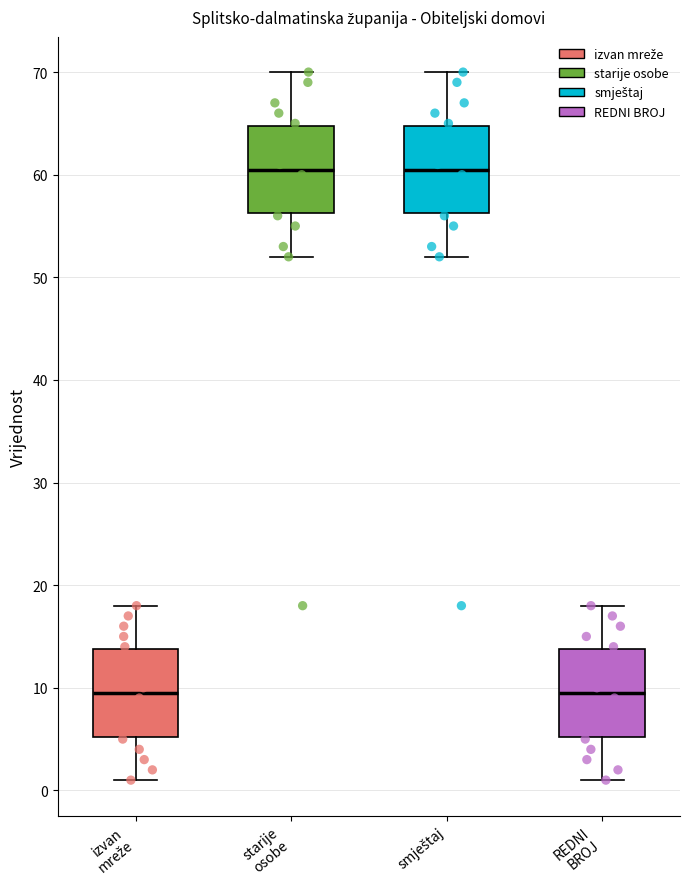

Where does the upper whisker of the box for smještaj end on the y-axis? The values are not printed on the chart, so give them approximately, as read against the axis.

70